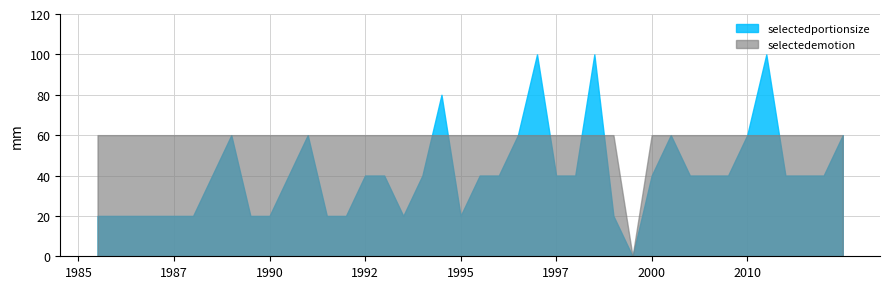

List the series in order of their peak value, lowest first.

selectedemotion, selectedportionsize